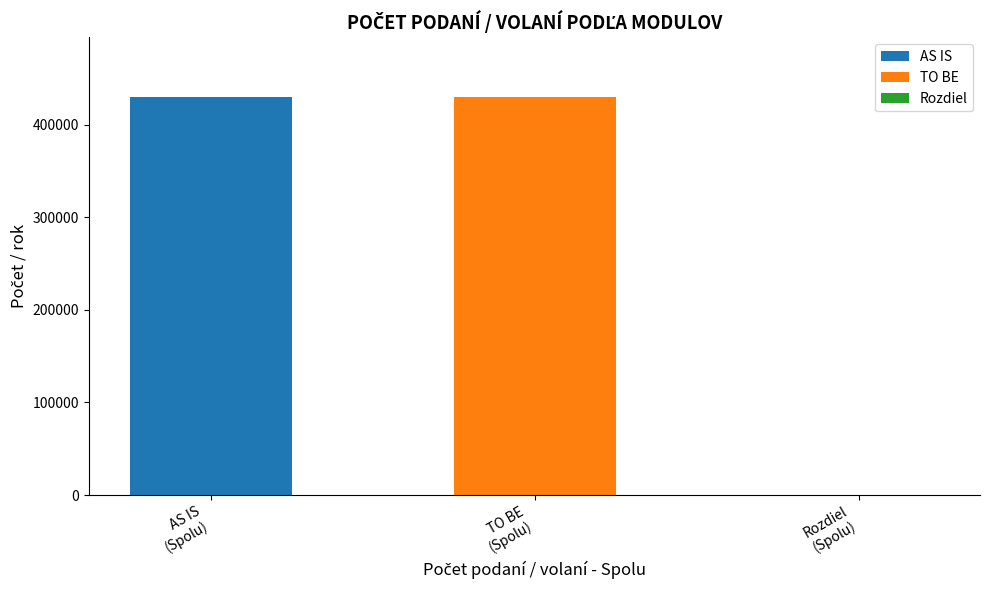

List the series in order of their peak value, highest first.

AS IS, TO BE, Rozdiel